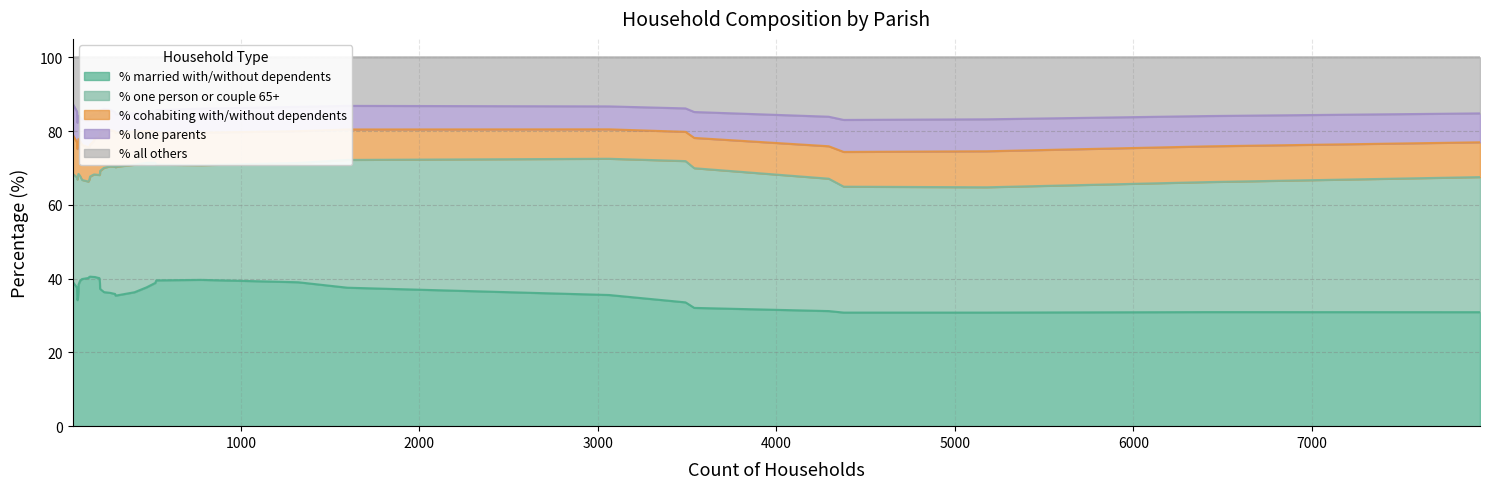

How many data points in % cohabiting with/without dependents are less than 9?

15